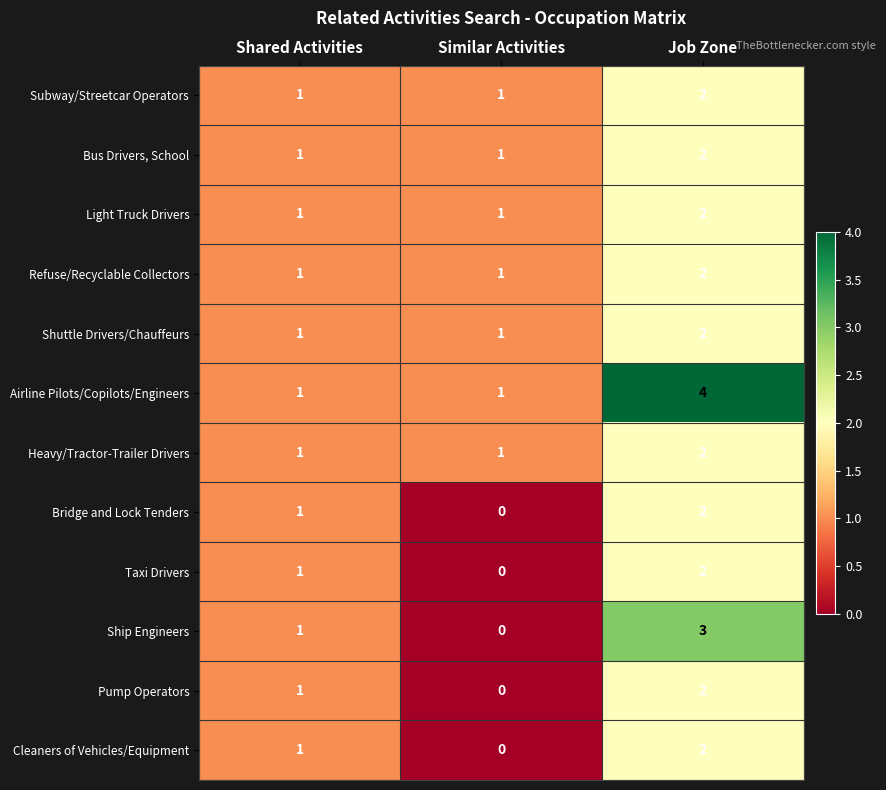

Which category has the lowest value across all series?

Similar Activities